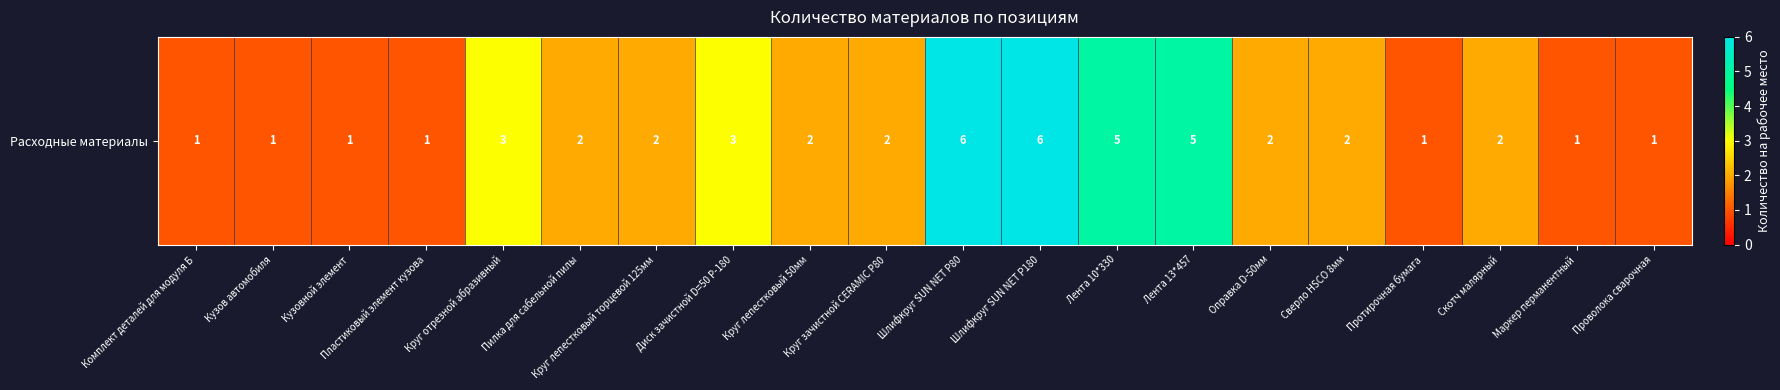

Where does the data first go above 2?

Круг отрезной абразивный